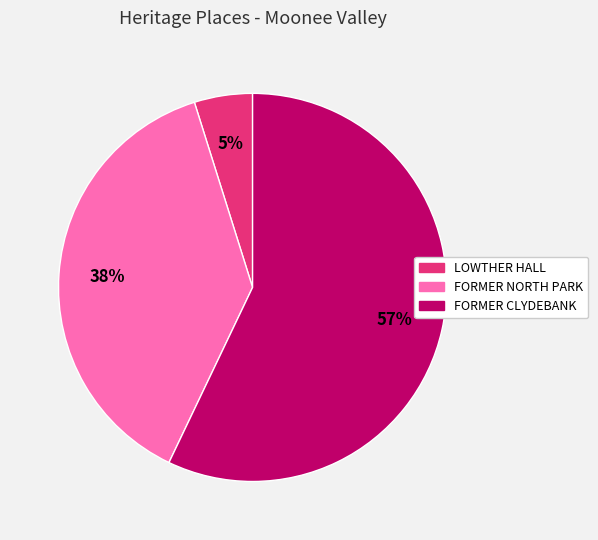

To the nearest percent, what is the difference between the largest and smallest slice percentages?

52%